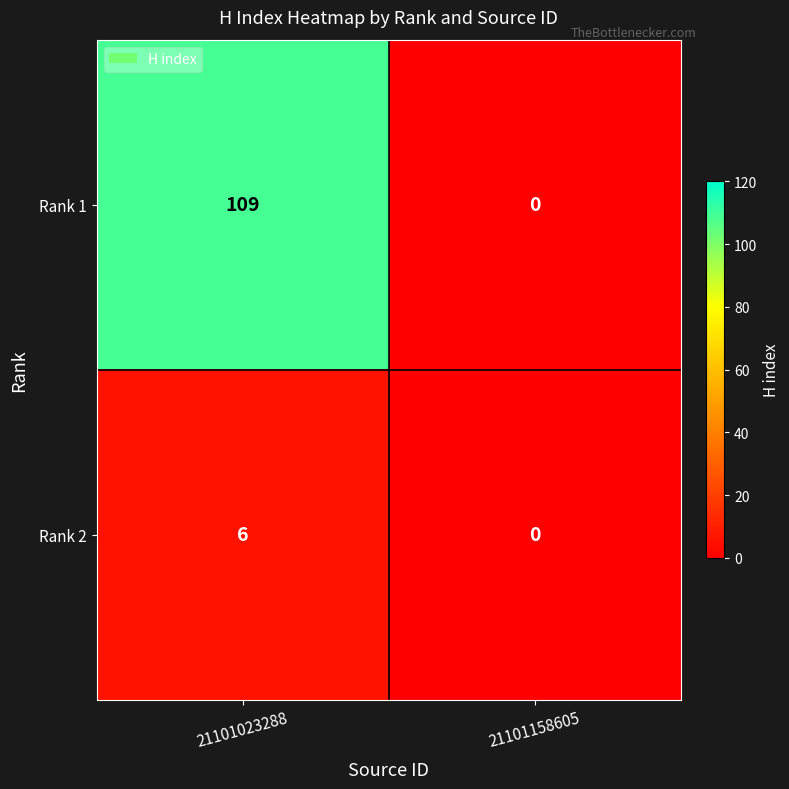

Which label corresponds to the largest value in the chart?

21101023288